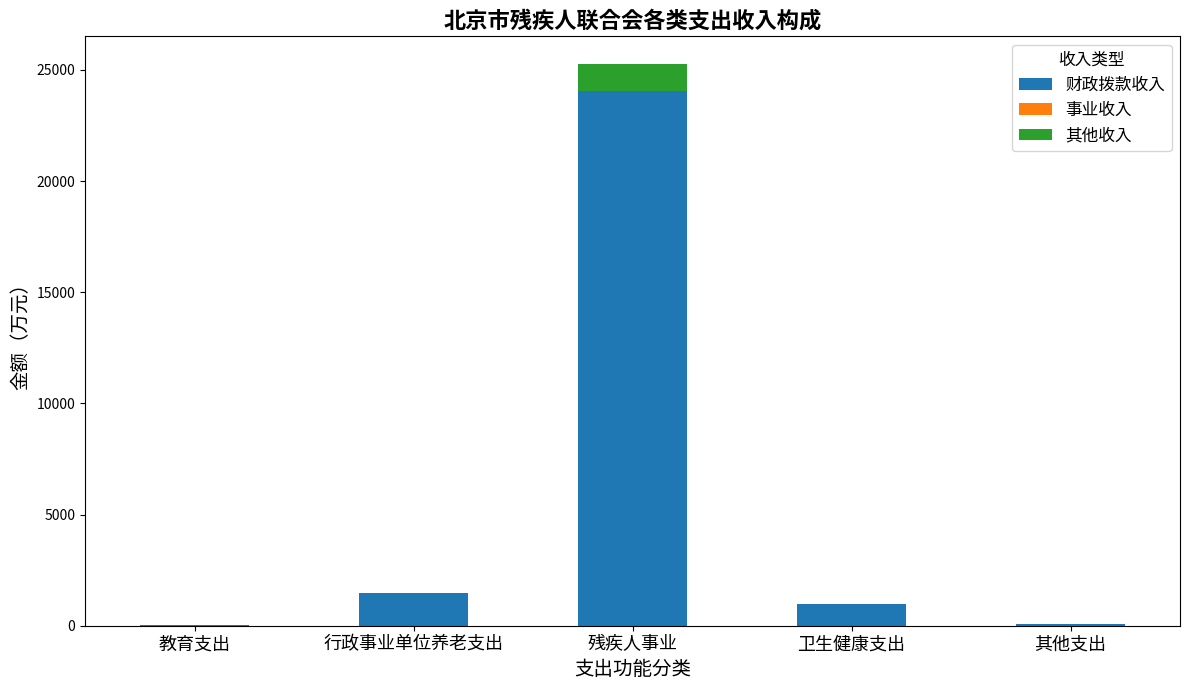

True or false: 财政拨款收入 has a value of 1488.8 at 行政事业单位养老支出.

True